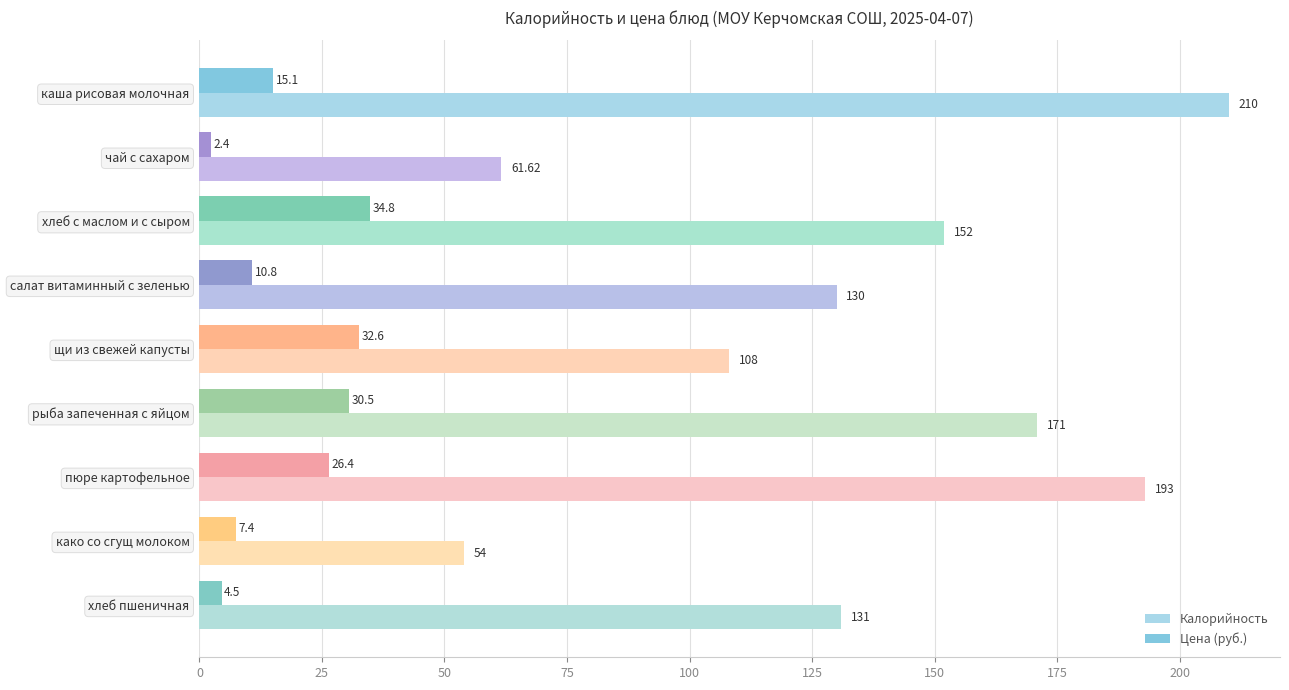

Between пюре картофельное and хлеб пшеничная, which series saw the biggest shift?

Калорийность